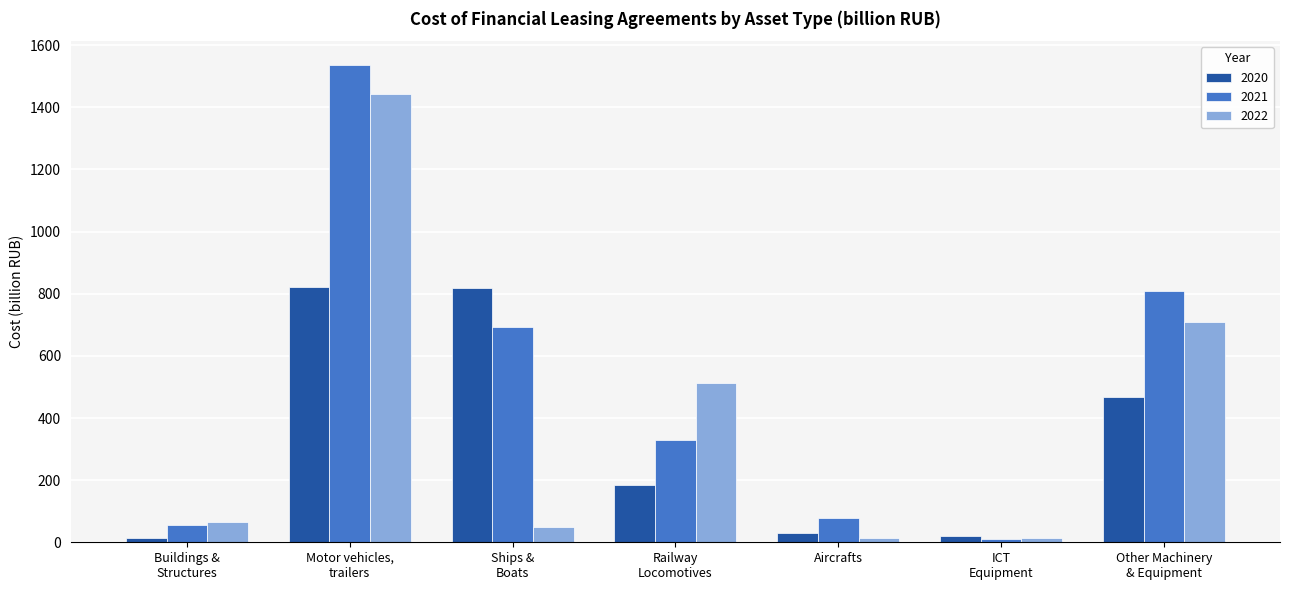

How many values in the 2020 series are below 185?

3